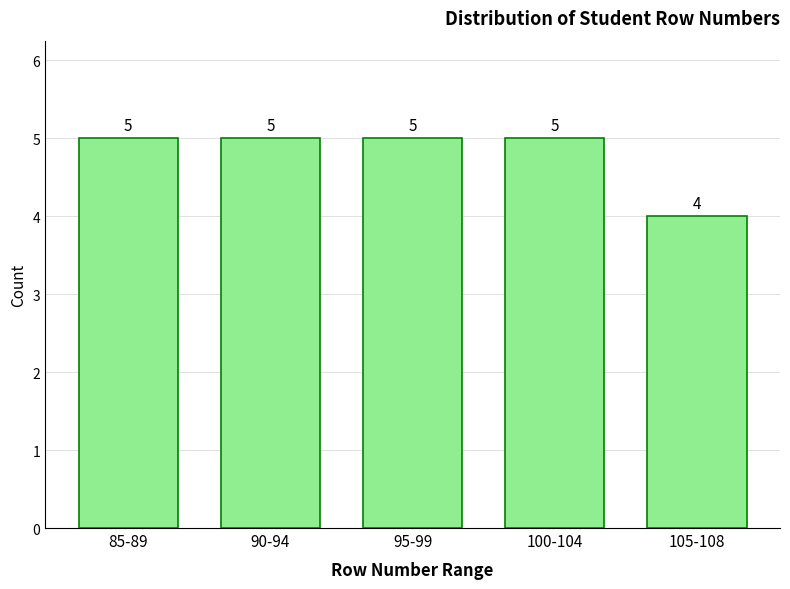

Reading right to left, what are all the values shown in this chart?

105-108=4	100-104=5	95-99=5	90-94=5	85-89=5